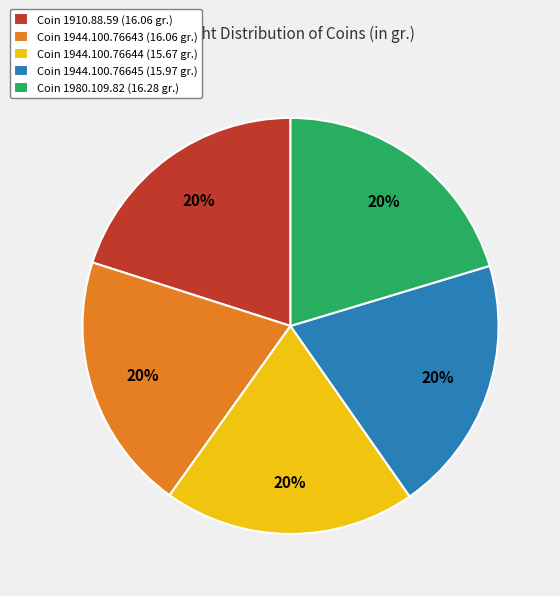

What is the ratio of the value at Coin 1980.109.82 (16.28 gr.) to the value at Coin 1944.100.76645 (15.97 gr.)?

1.0